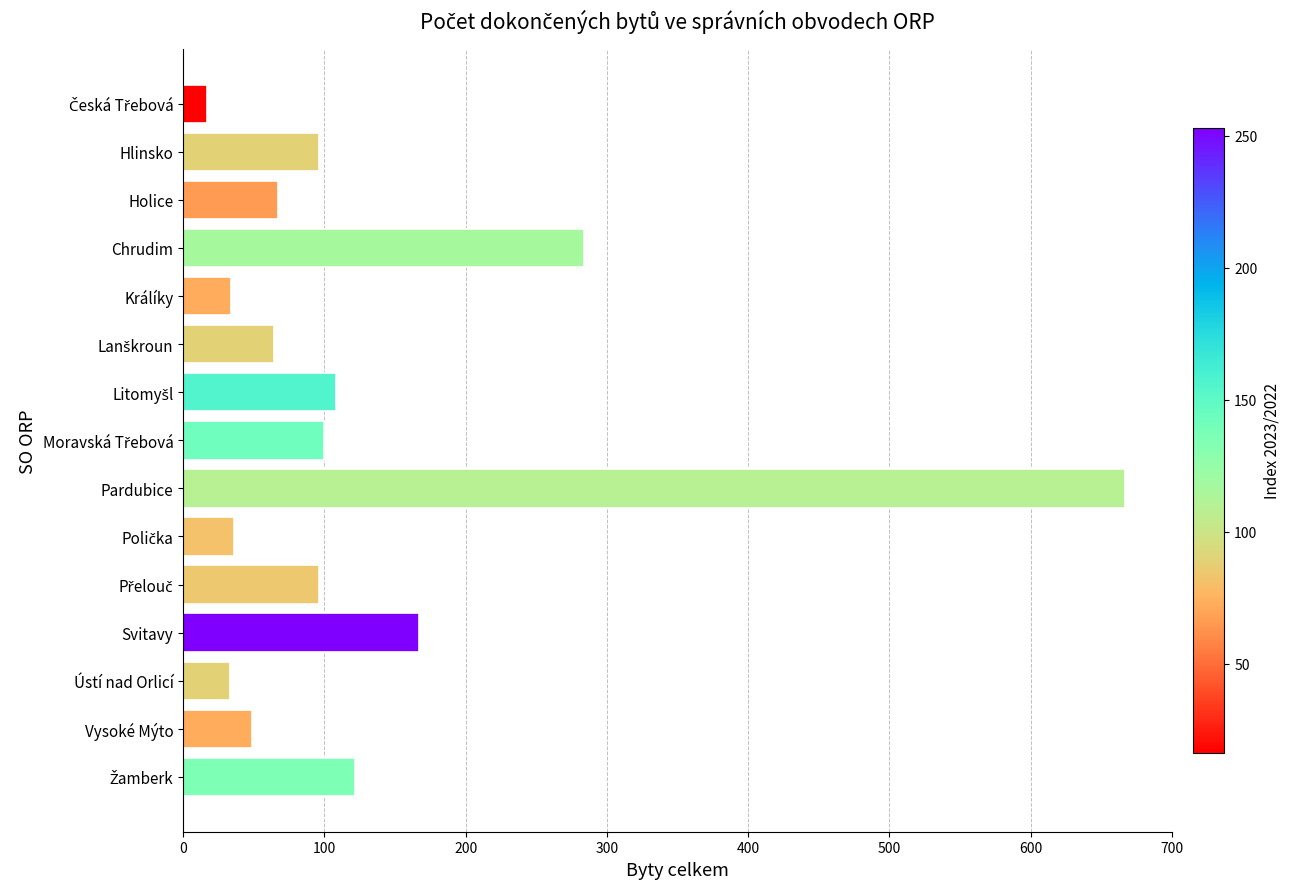

What is the approximate value at Králíky?

34